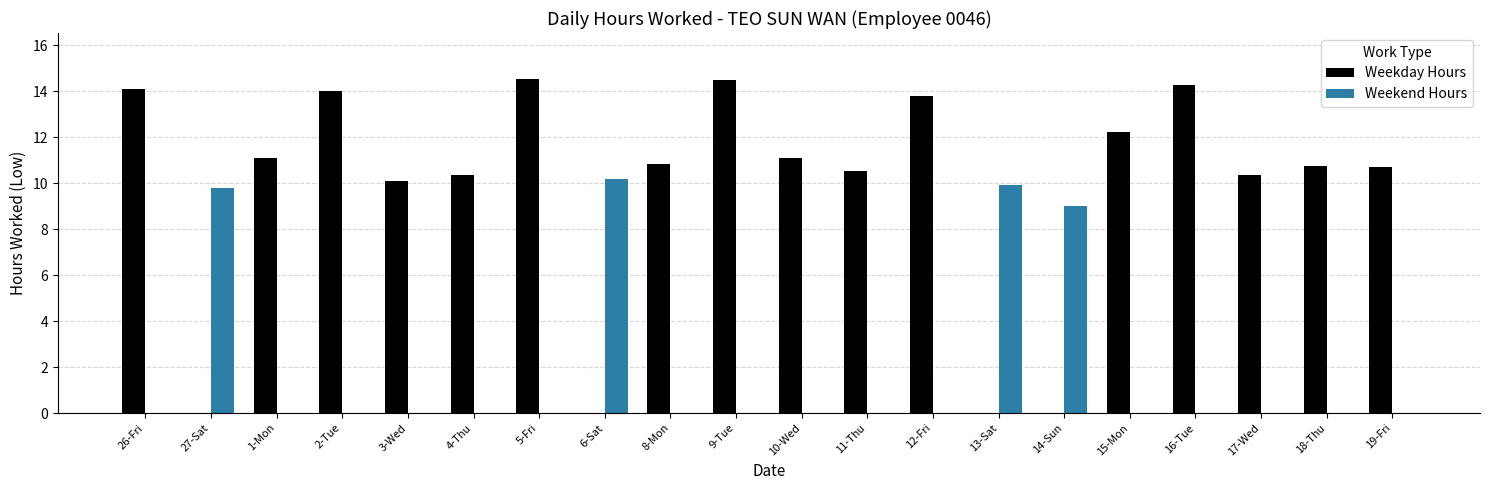

What is the highest value of the Weekend Hours series?

10.2